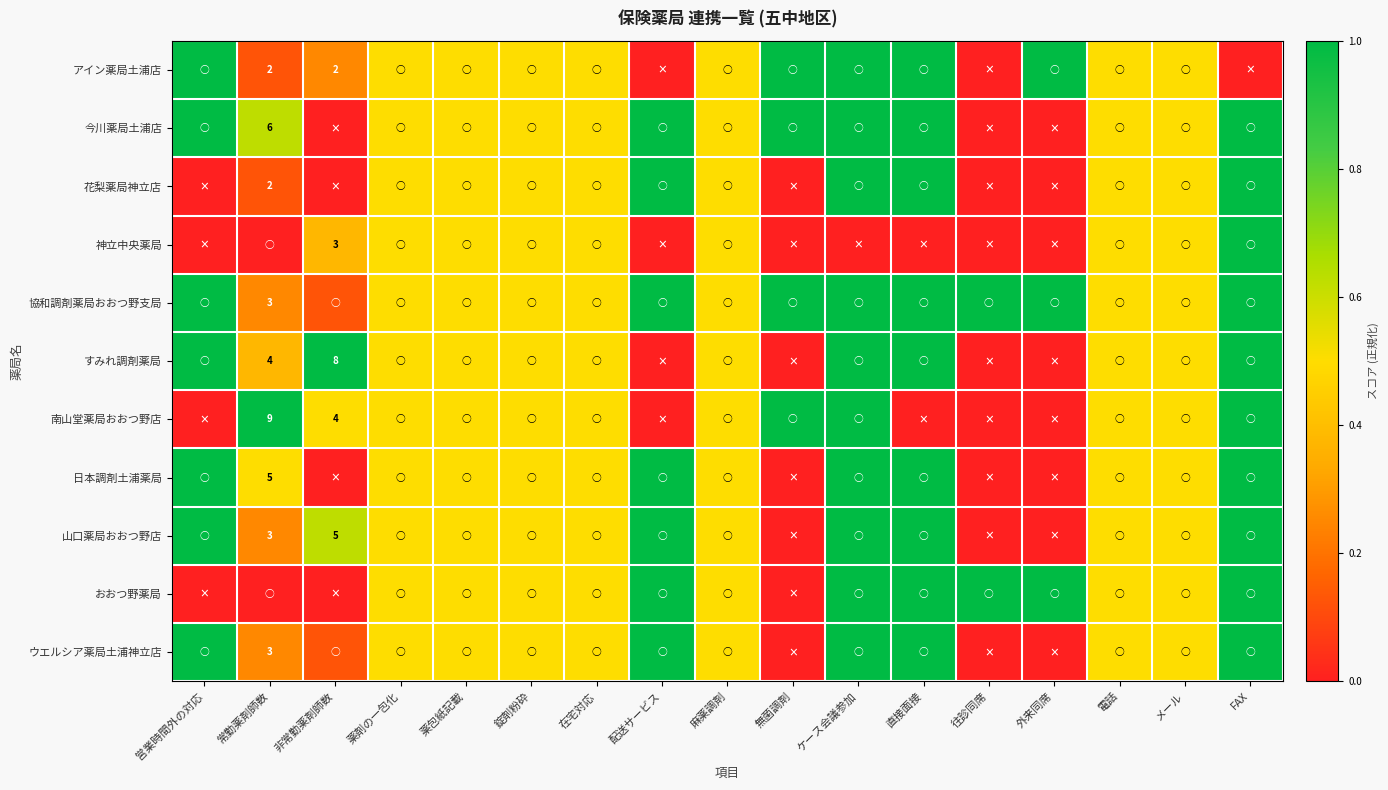

What is the sum of the 南山堂薬局おおつ野店 values at 常勤薬剤師数 and 外来同席?

1.0